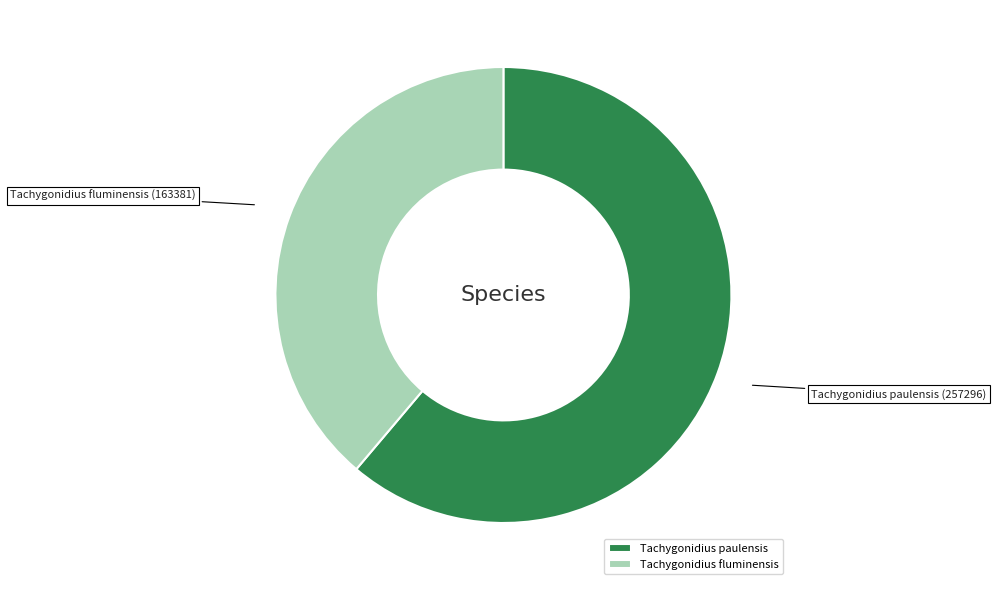

Approximately how many times larger is the value at Tachygonidius fluminensis compared to Tachygonidius paulensis?

0.6